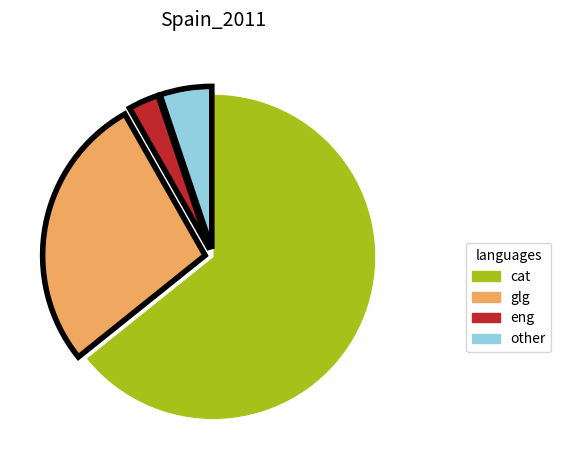

Rank the categories by value from lowest to highest.

eng, other, glg, cat